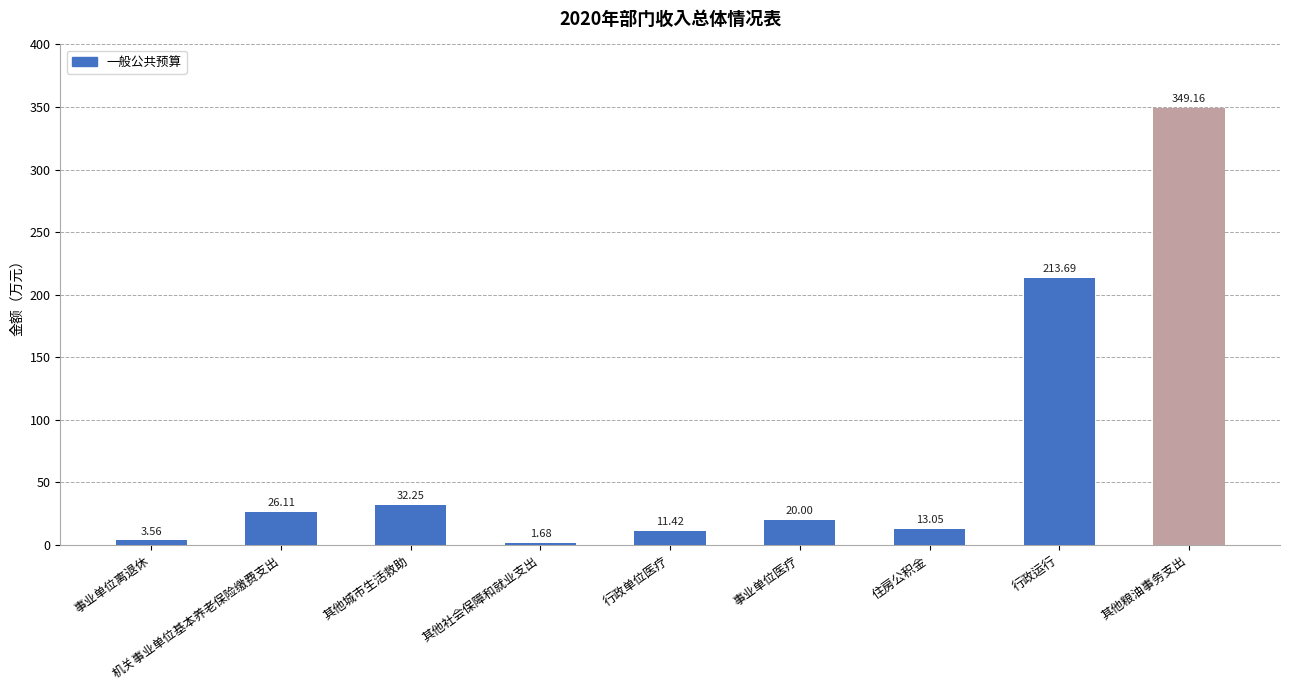

How many data points does each series have?

9